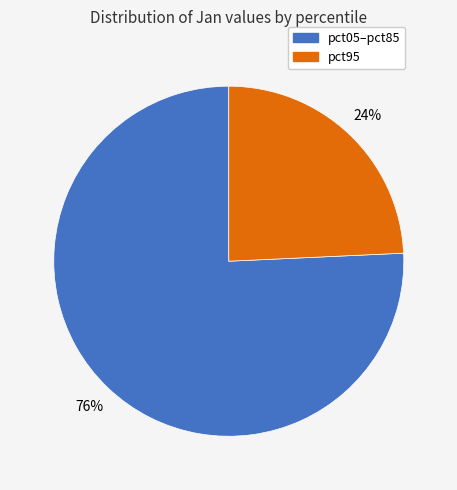

Which has a higher value, pct95 or pct05–pct85?

pct05–pct85